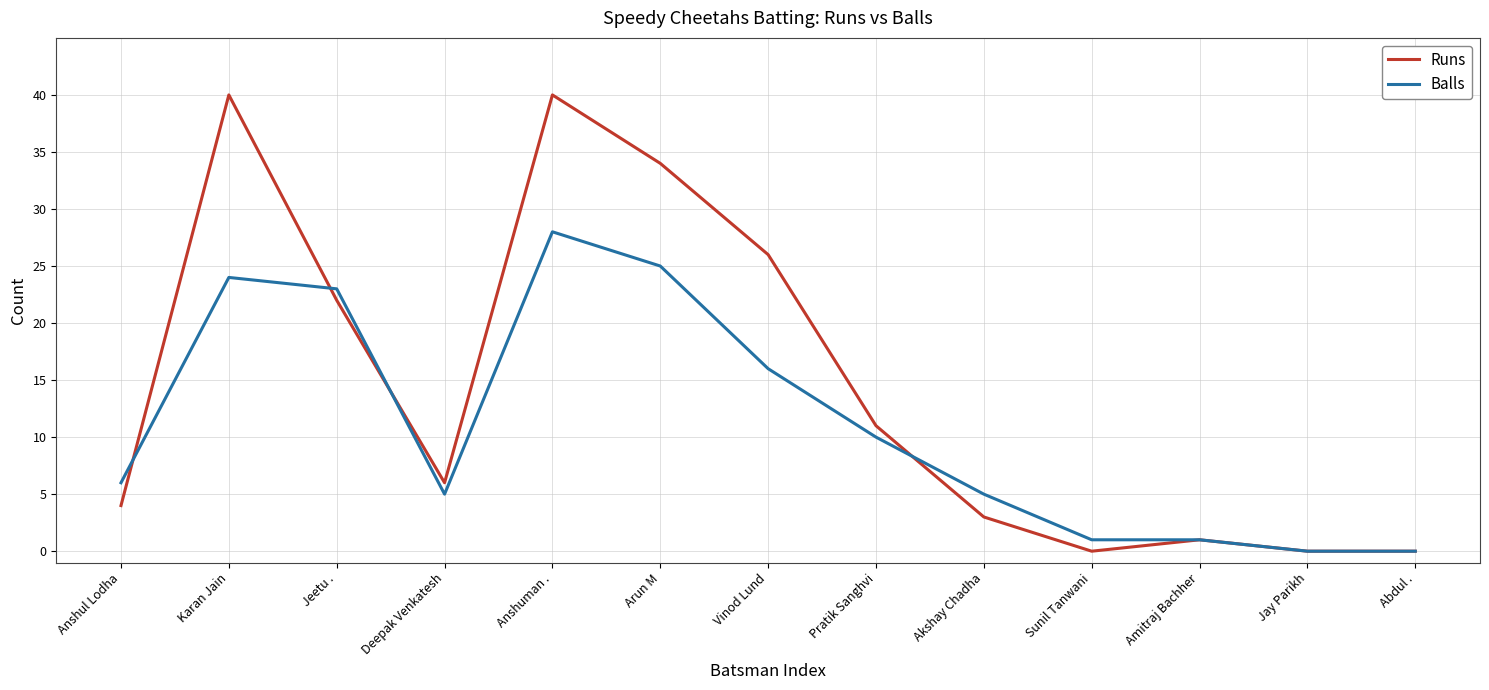

What value does the Balls series have at Vinod Lund?

16